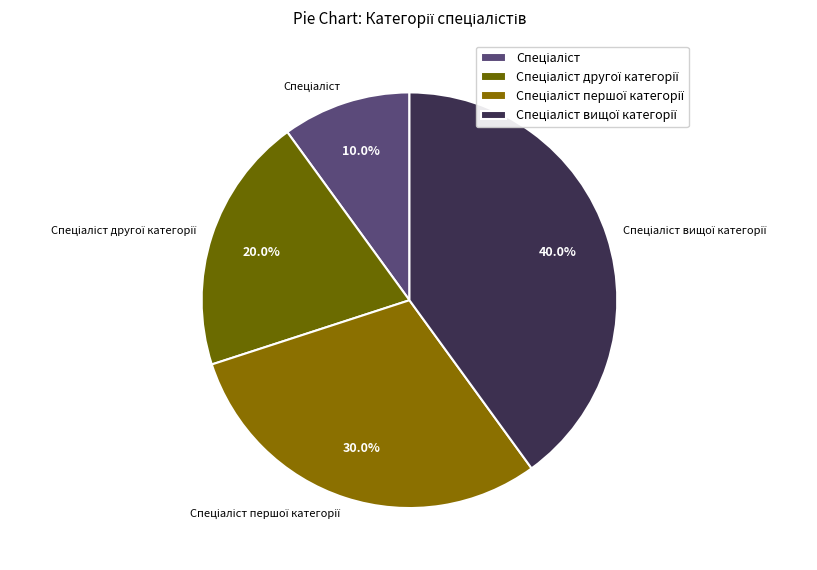

Does any single category account for the majority?

No